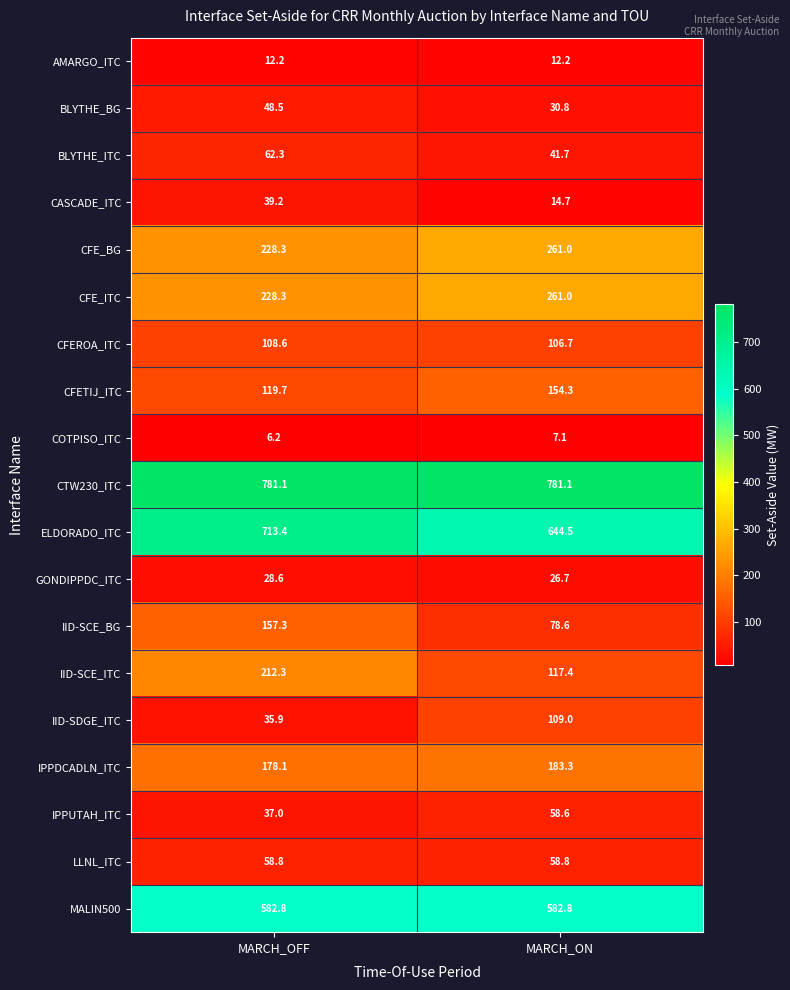

At which label is CFE_ITC closest to 244?

MARCH_OFF